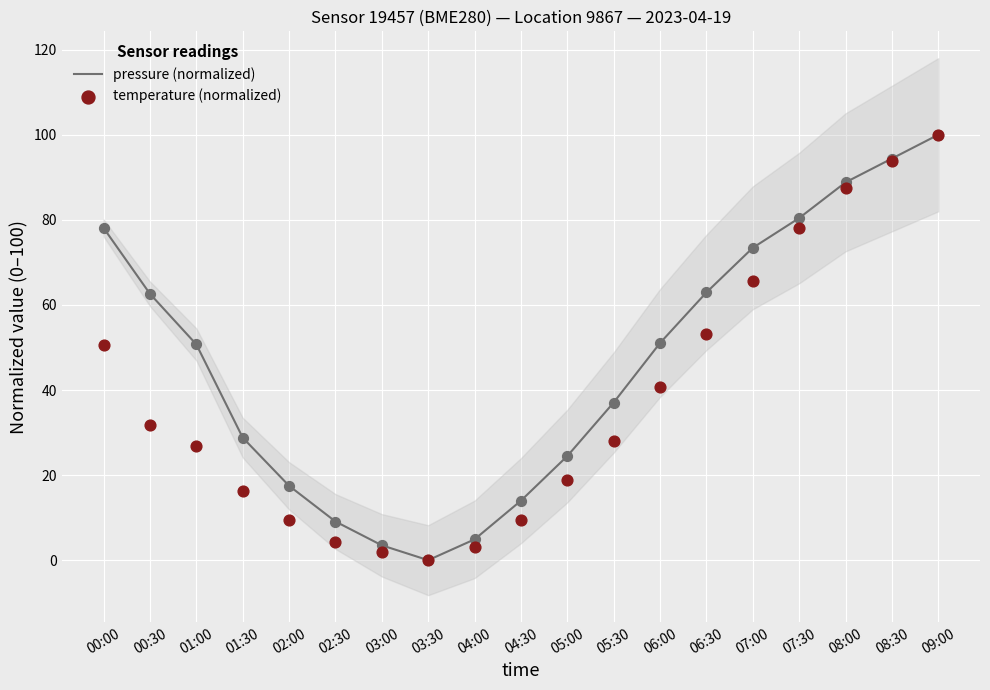

Which series has the widest spread of Y values?

pressure (normalized)